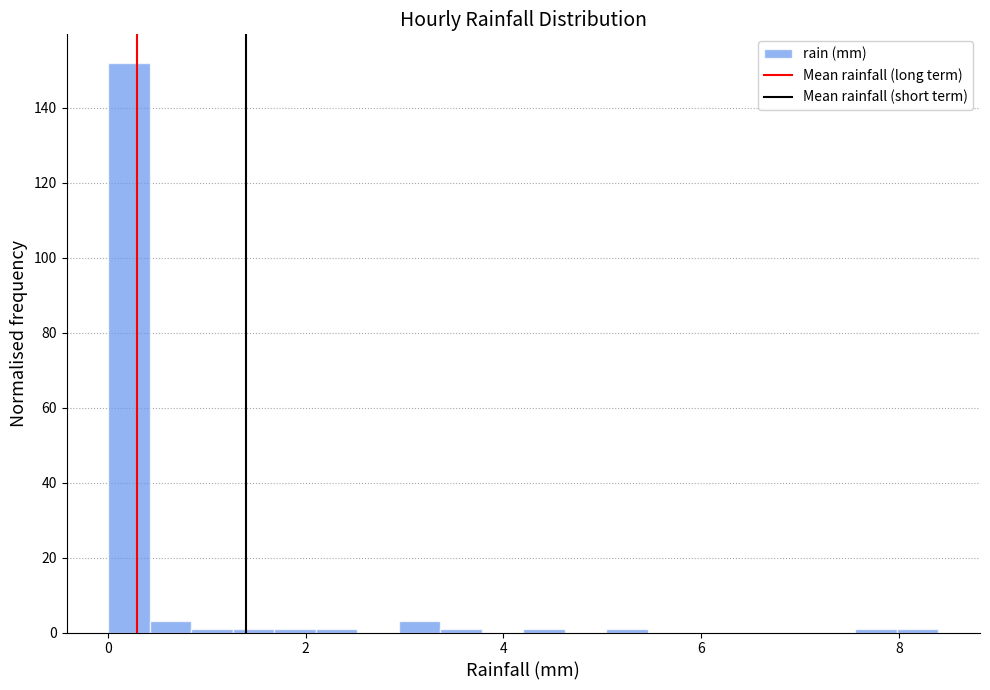

Around what value on the x-axis is the tallest bar? Give the approximate position of its centre, as read against the axis.

0.2